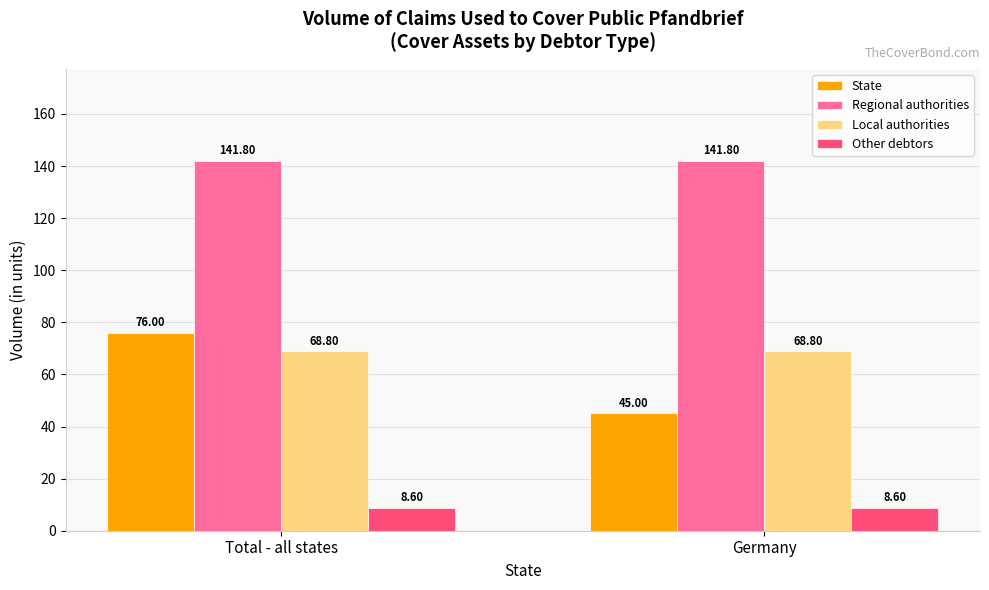

Which series has the widest spread of values?

State